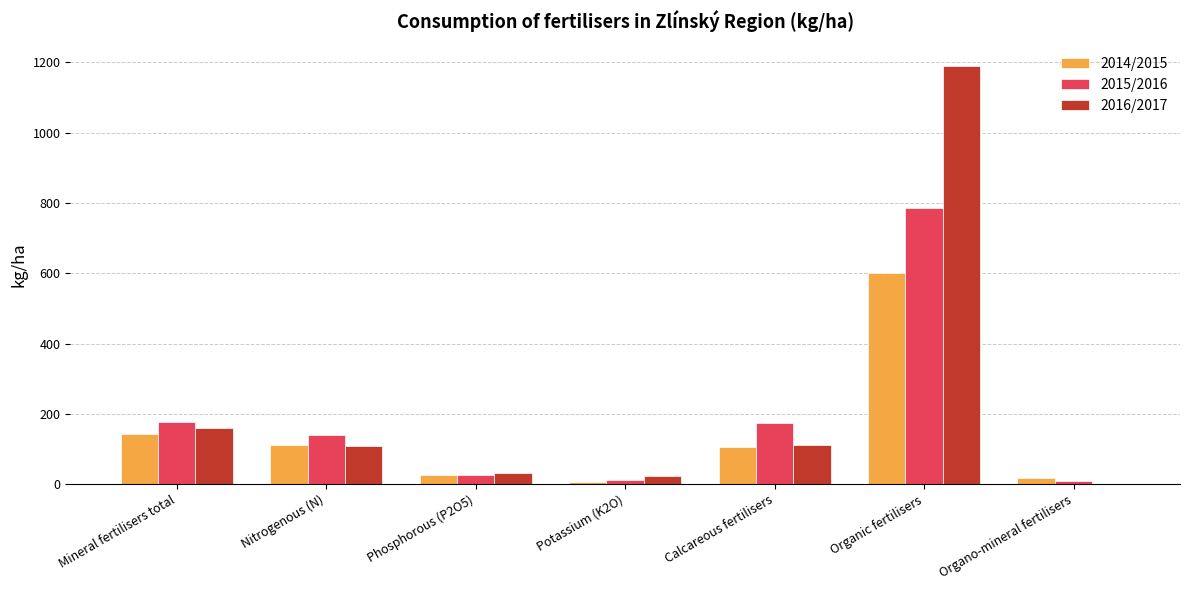

The 2015/2016 series shows 786.0 at Organic fertilisers. True or false?

True